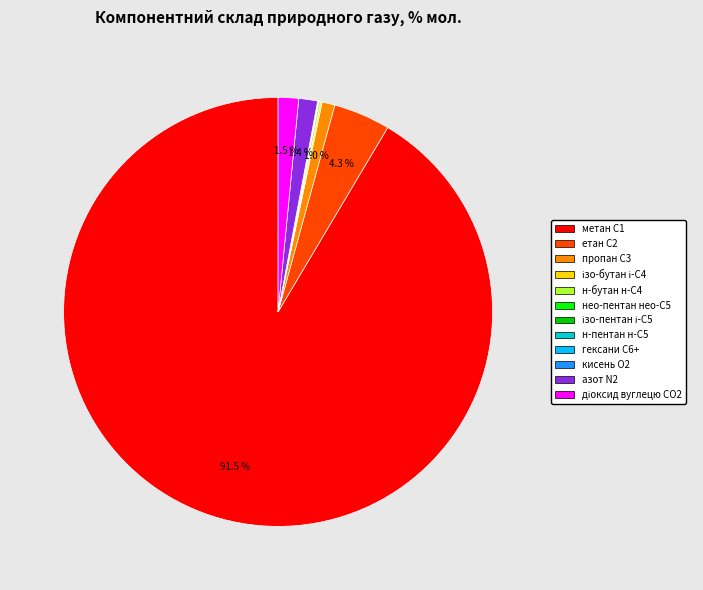

Which slice is the largest?

метан С1